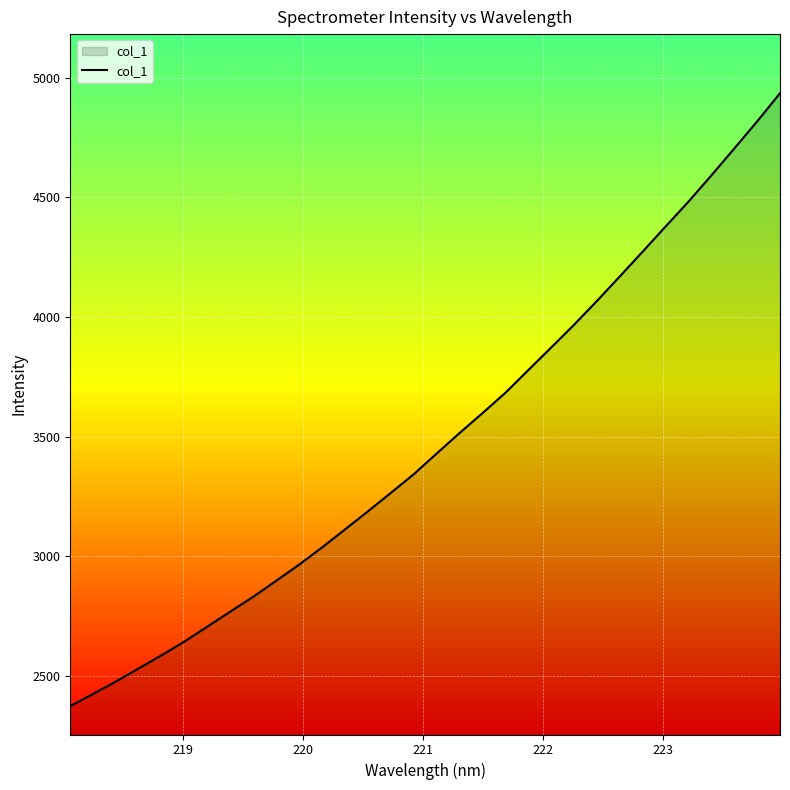

What is the difference between the maximum and minimum values?

2560.5